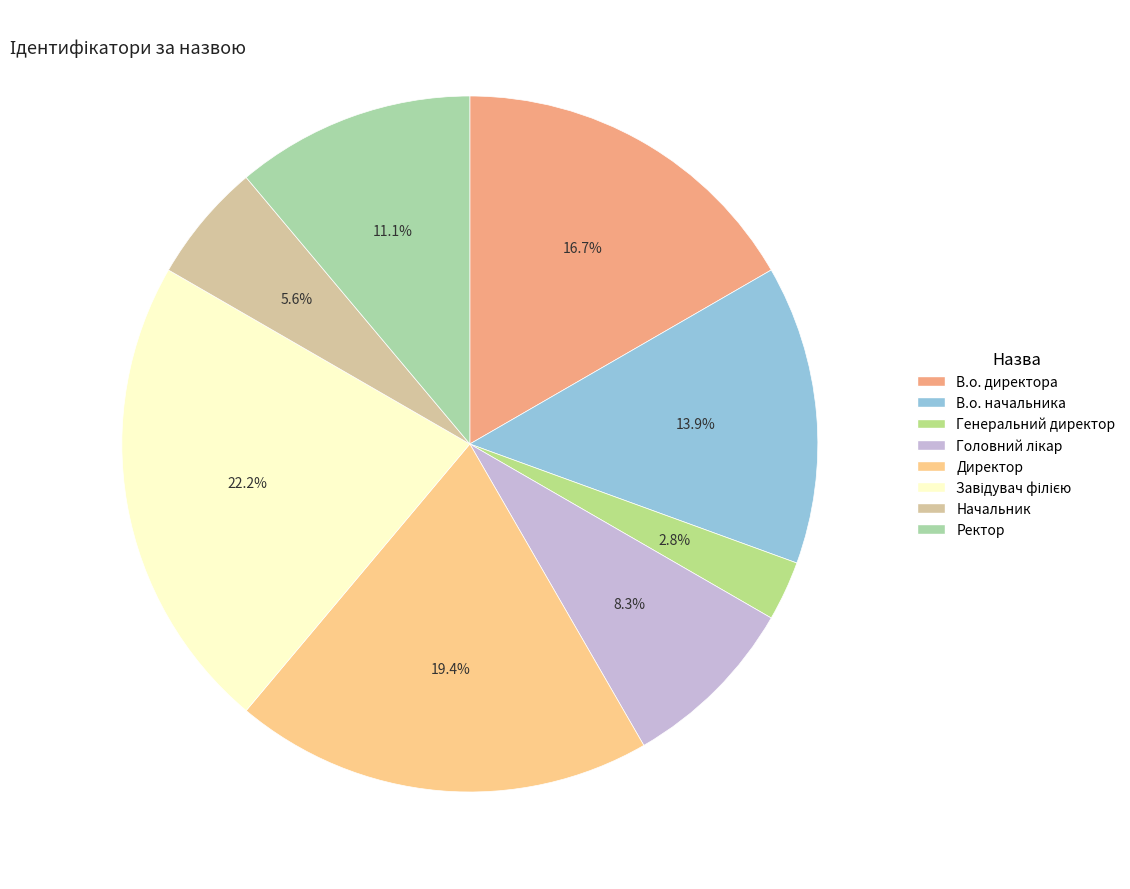

How many segments does this pie chart have?

8